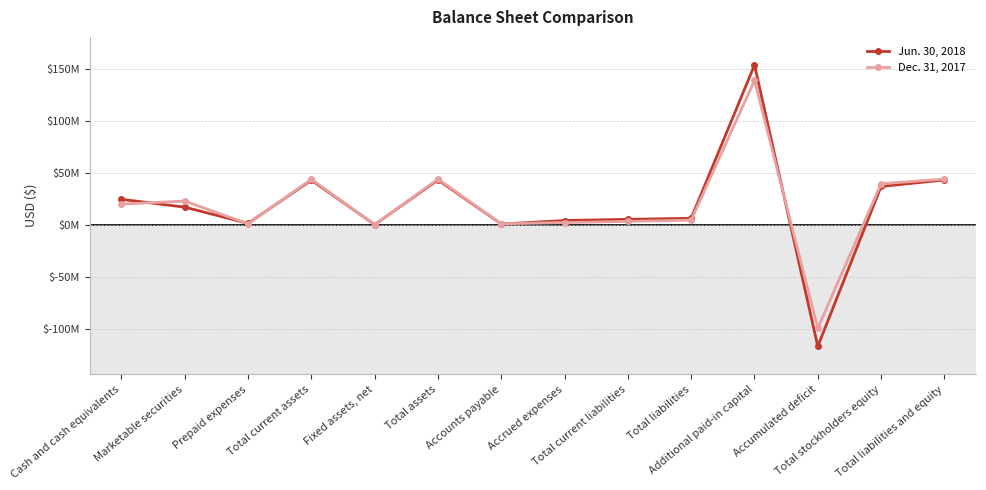

How many times do Jun. 30, 2018 and Dec. 31, 2017 cross each other?

7